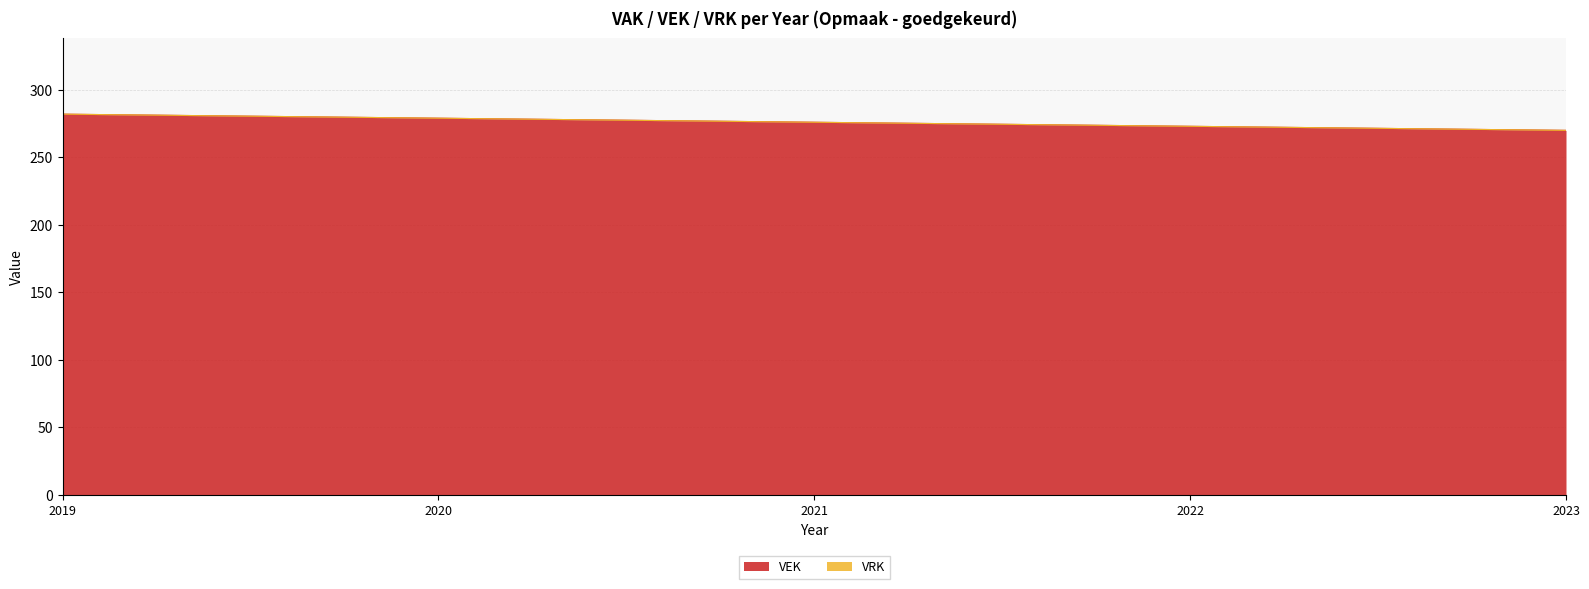

What is the smallest value displayed?

270